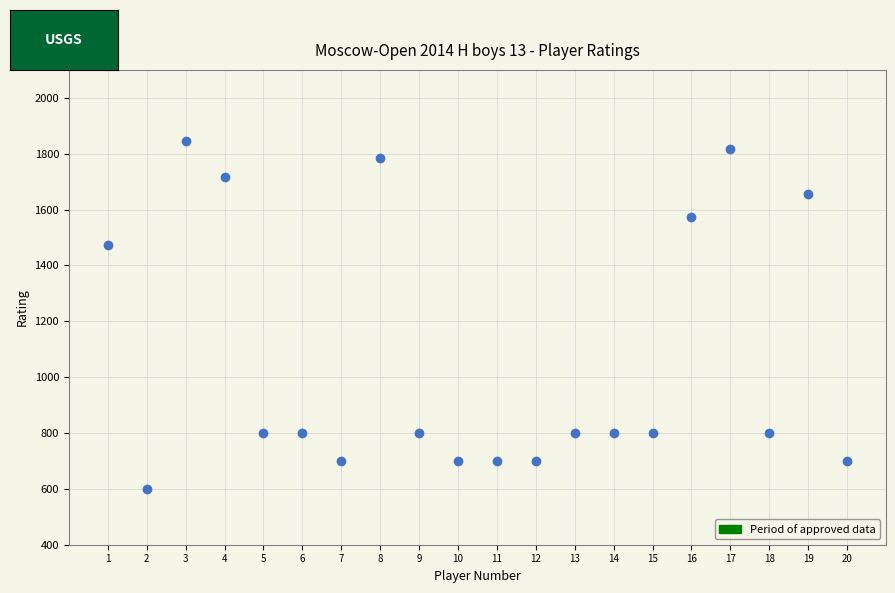

What is the range of Y values (max minus min)?

1245